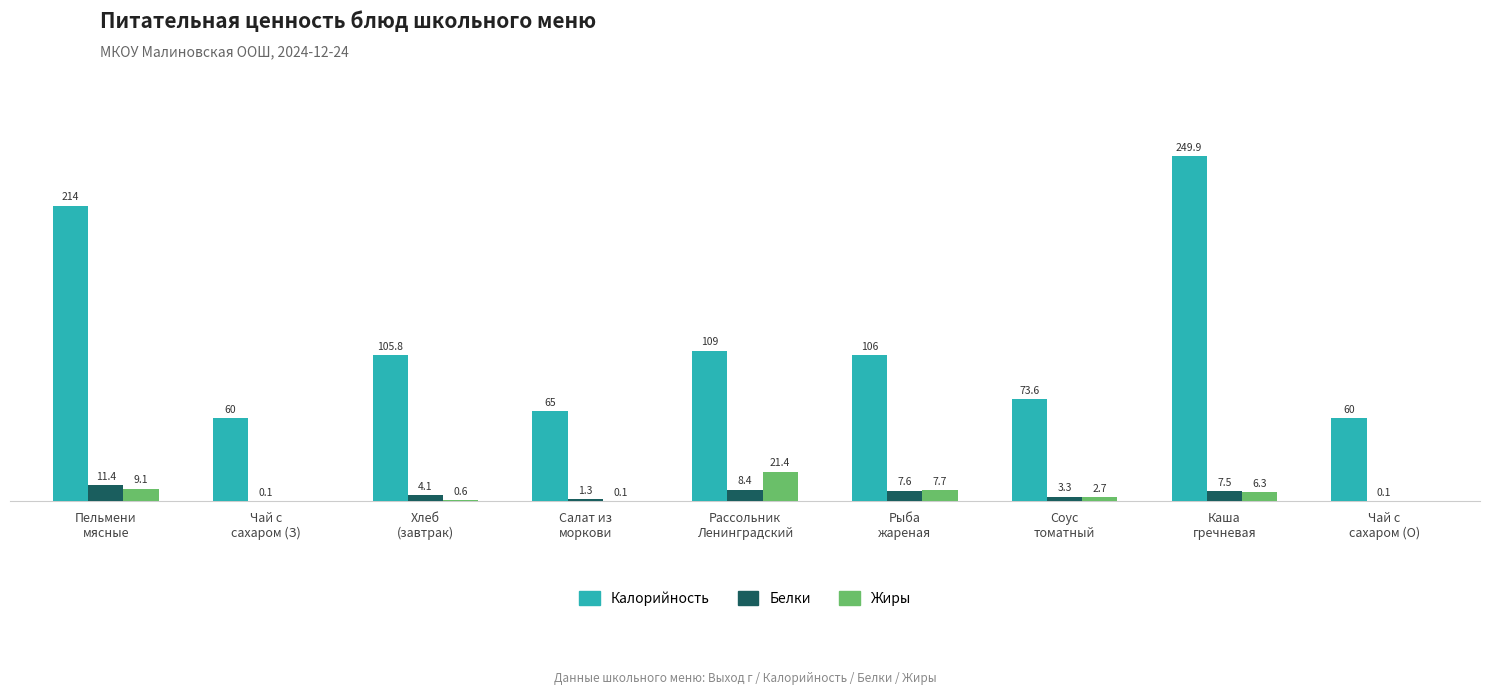

Which series has the largest total across all categories?

Калорийность